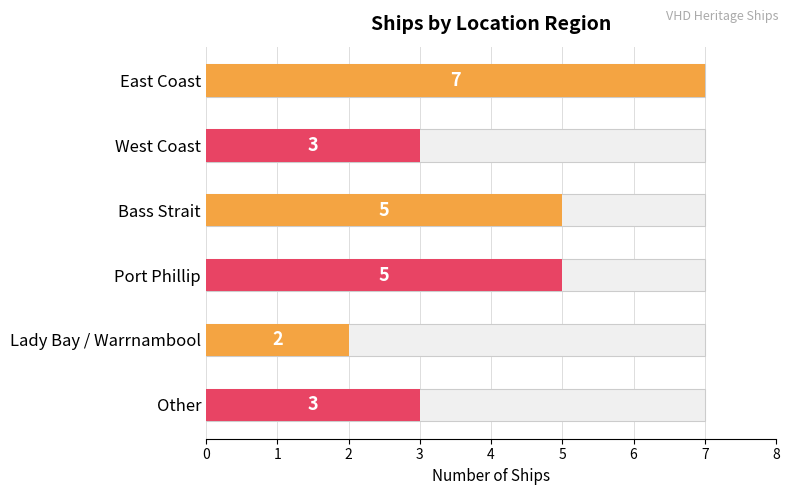

Reading left to right, transcribe all the data shown in this chart.

7	3	5	5	2	3